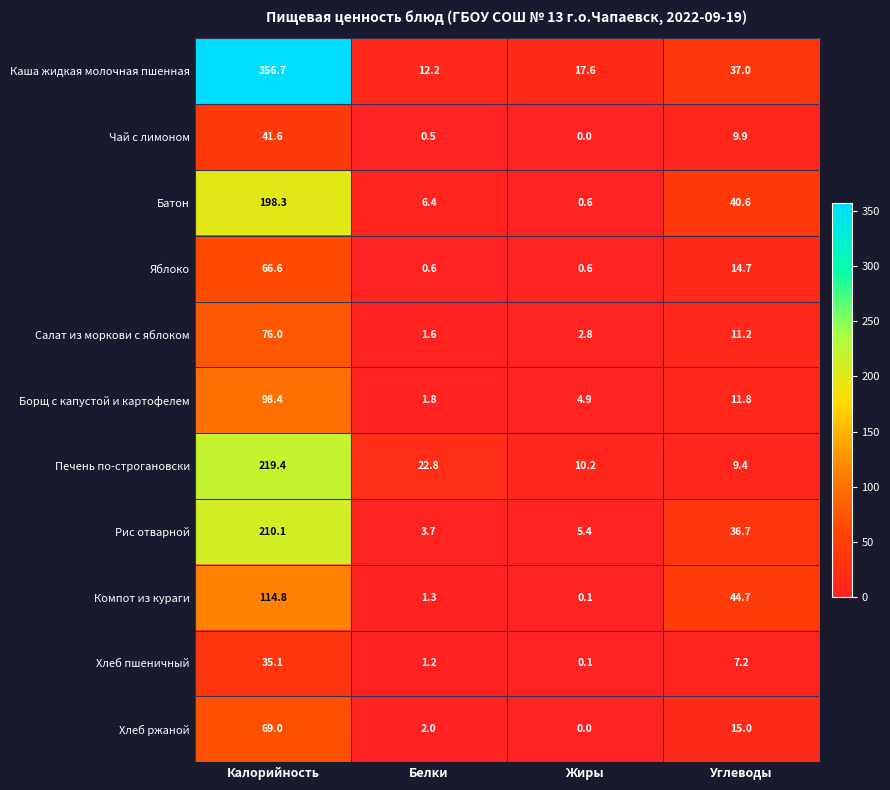

What is the sum of all Борщ с капустой и картофелем values?

116.9